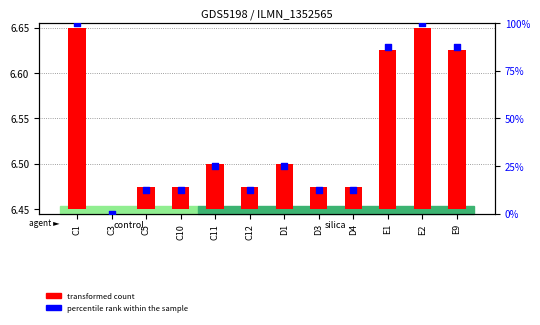

Which has a higher value, C3 or C5?

C5